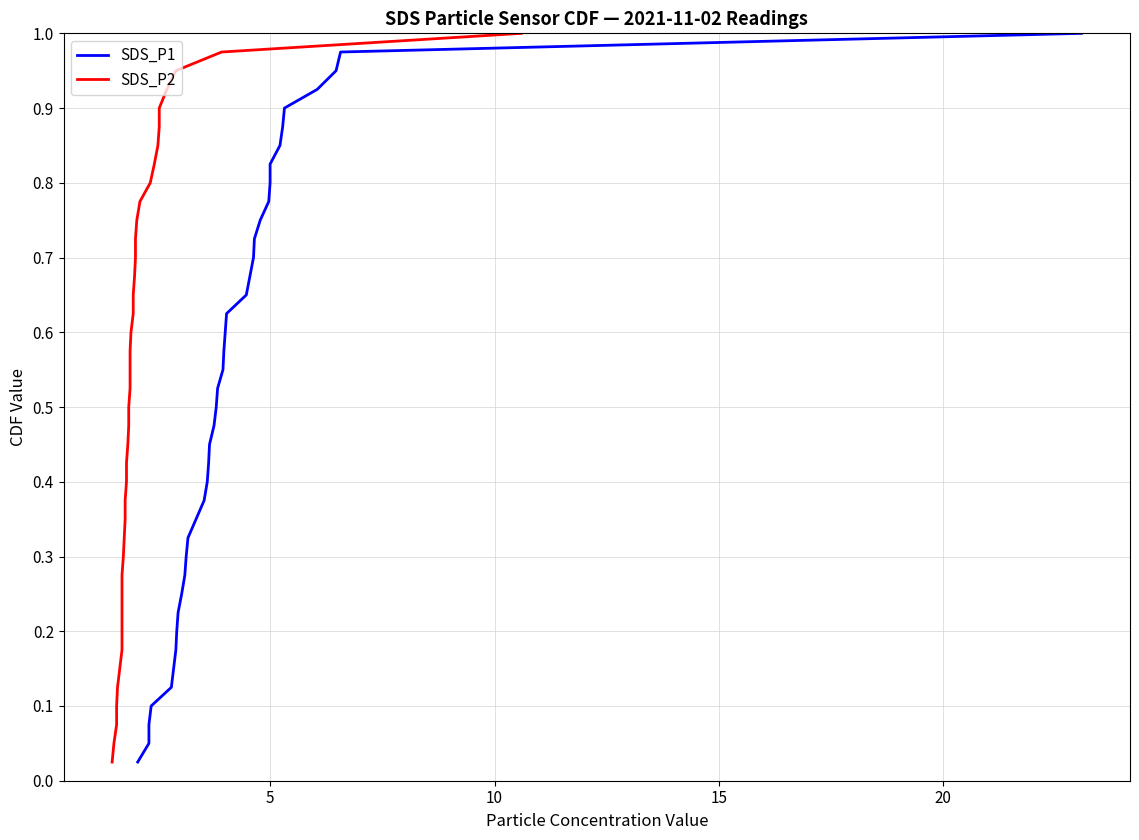

True or false: SDS_P2 has more than 1 interior local peaks.

False